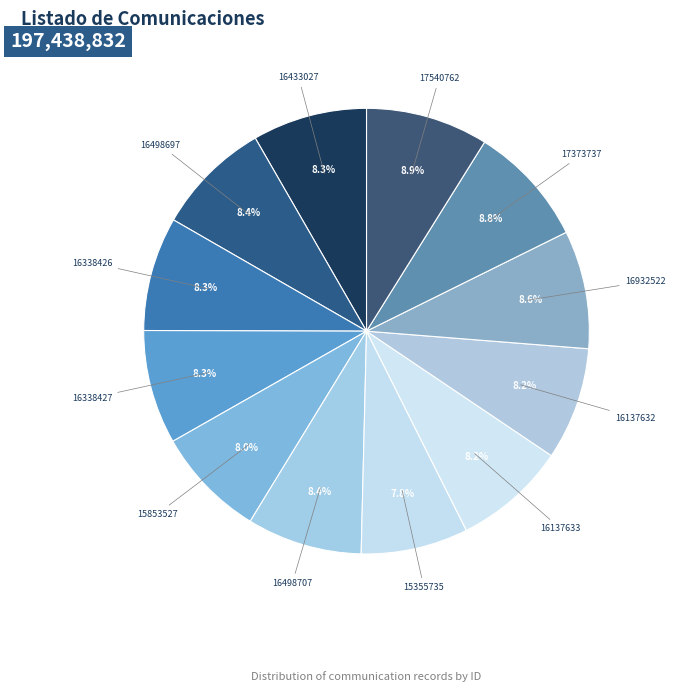

What is the ratio of the value at 17373737 to the value at 16338427?

1.1